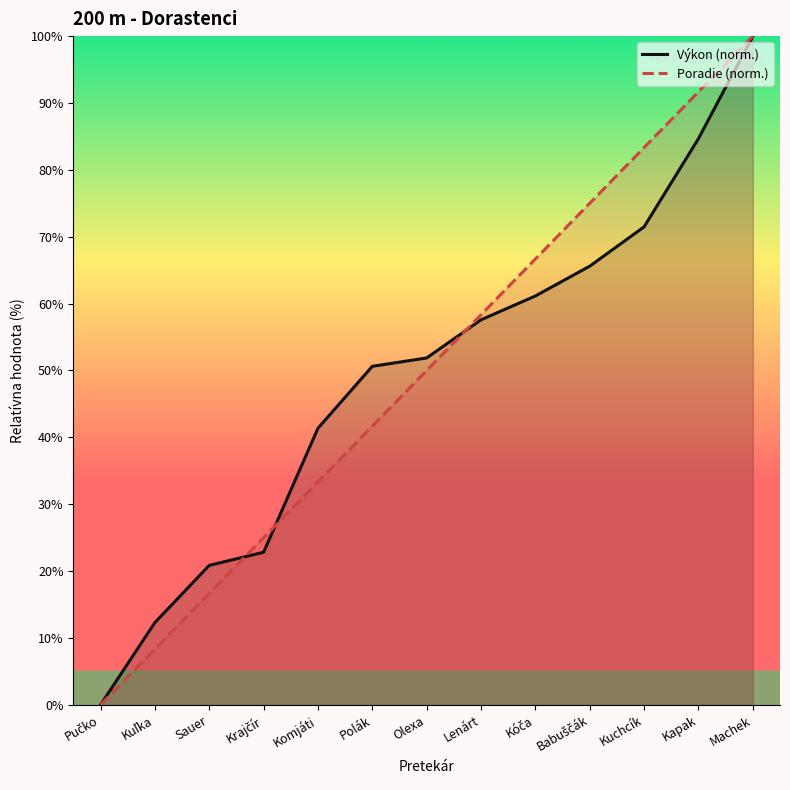

What is the label of the 12th point from the left?

Kapak